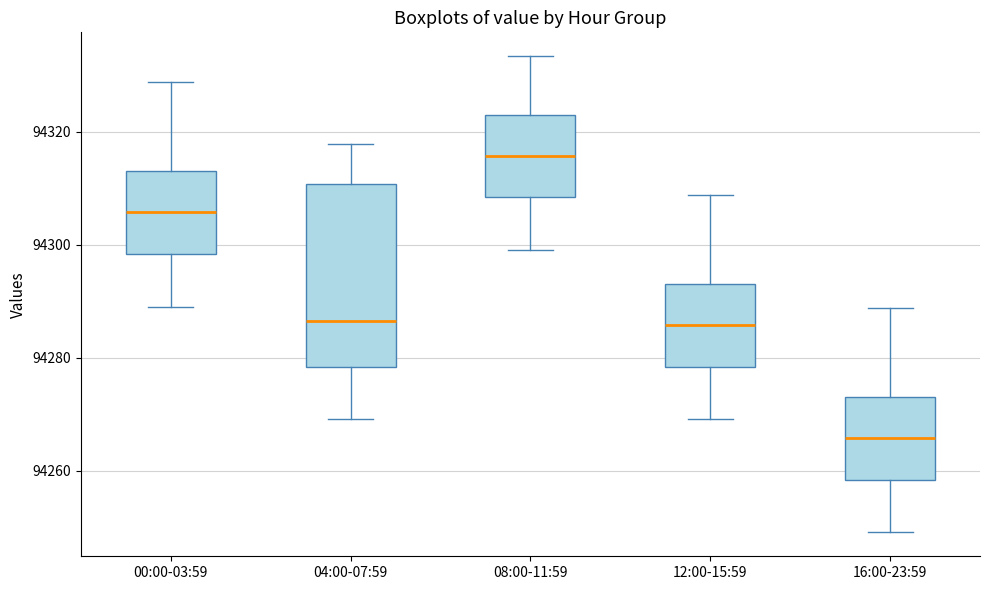

Reading left to right, transcribe this box plot: for each box, give where its median line is, the range the box spans, and where its two whiskers end, as read against the y-axis. The values are not printed on the chart, so give them approximately, as read against the axis.

00:00-03:59: median 94306, box 94298 to 94314, whiskers 94290 to 94328
04:00-07:59: median 94286, box 94278 to 94310, whiskers 94270 to 94318
08:00-11:59: median 94316, box 94308 to 94322, whiskers 94300 to 94334
12:00-15:59: median 94286, box 94278 to 94294, whiskers 94270 to 94308
16:00-23:59: median 94266, box 94258 to 94274, whiskers 94250 to 94288